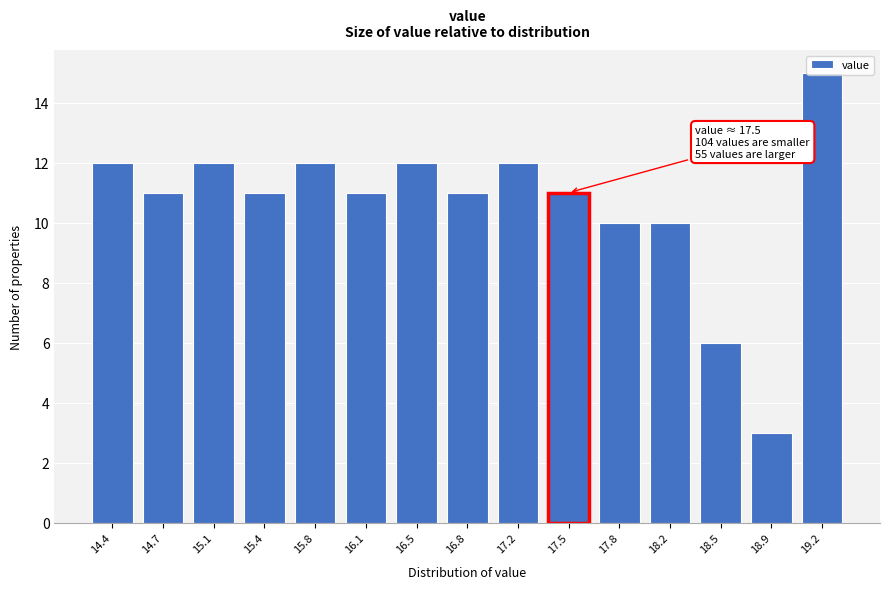

True or false: the data shows 10 at 18.2.

True